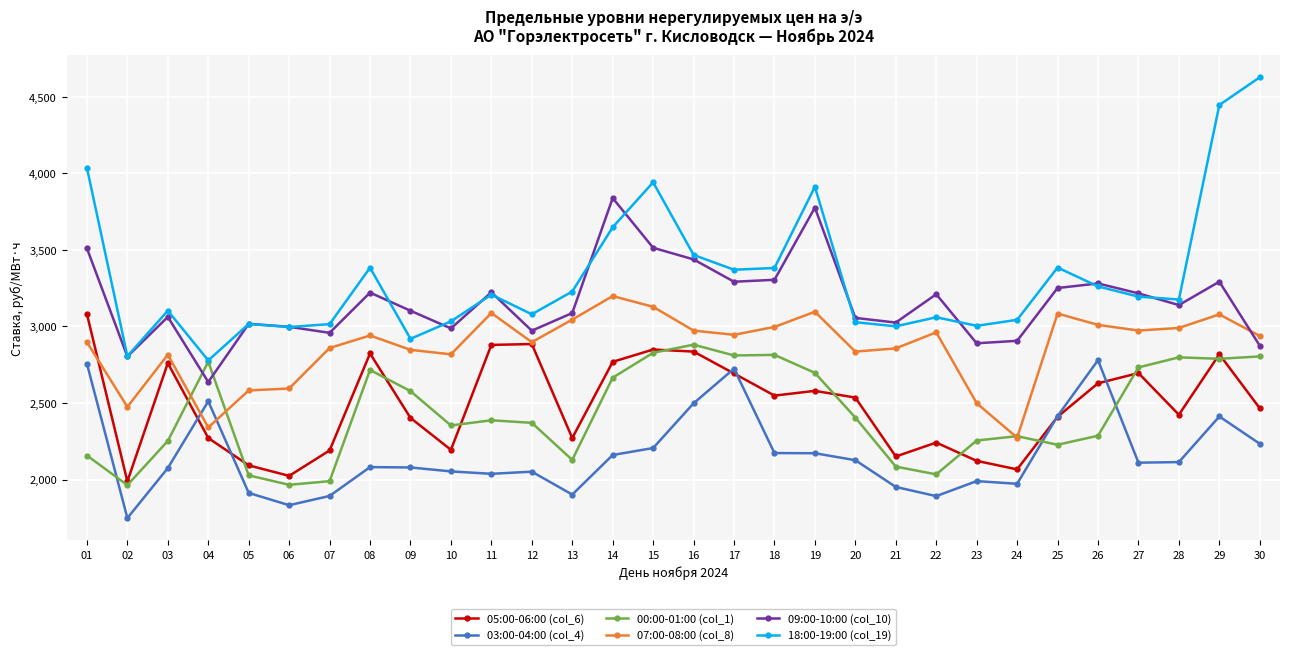

Is the value of 05:00-06:00 (col_6) at 25 greater than the value of 18:00-19:00 (col_19) at 18?

No